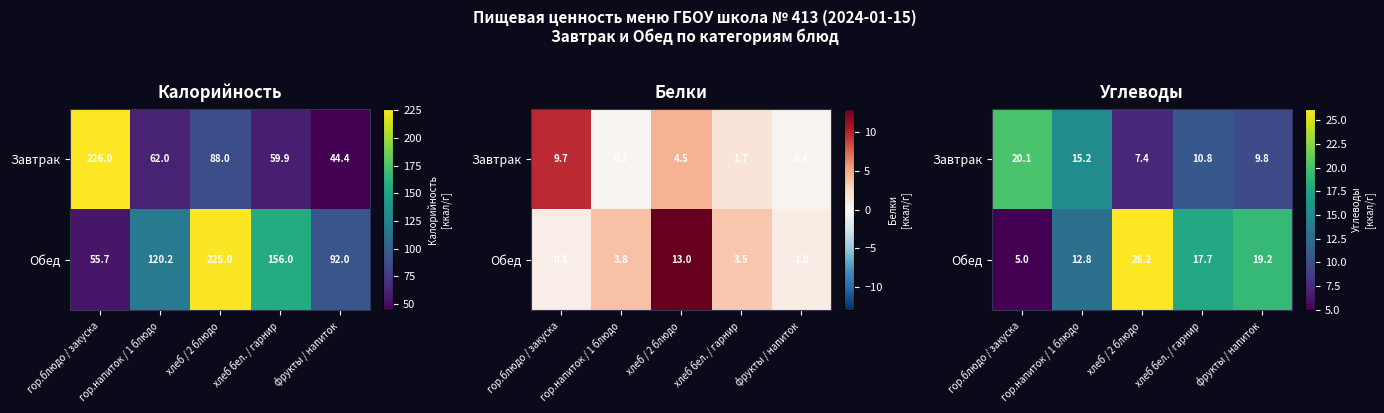

Which label corresponds to the smallest value in the chart?

гор.блюдо / закуска